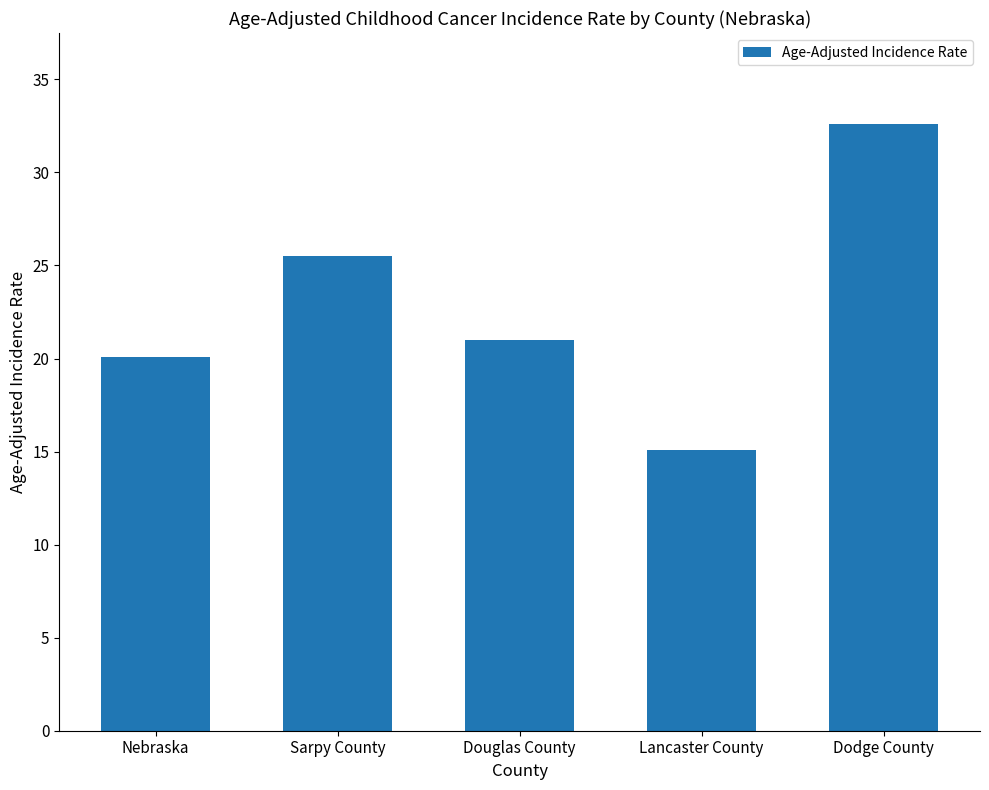

Rank the categories by value from highest to lowest.

Dodge County, Sarpy County, Douglas County, Nebraska, Lancaster County